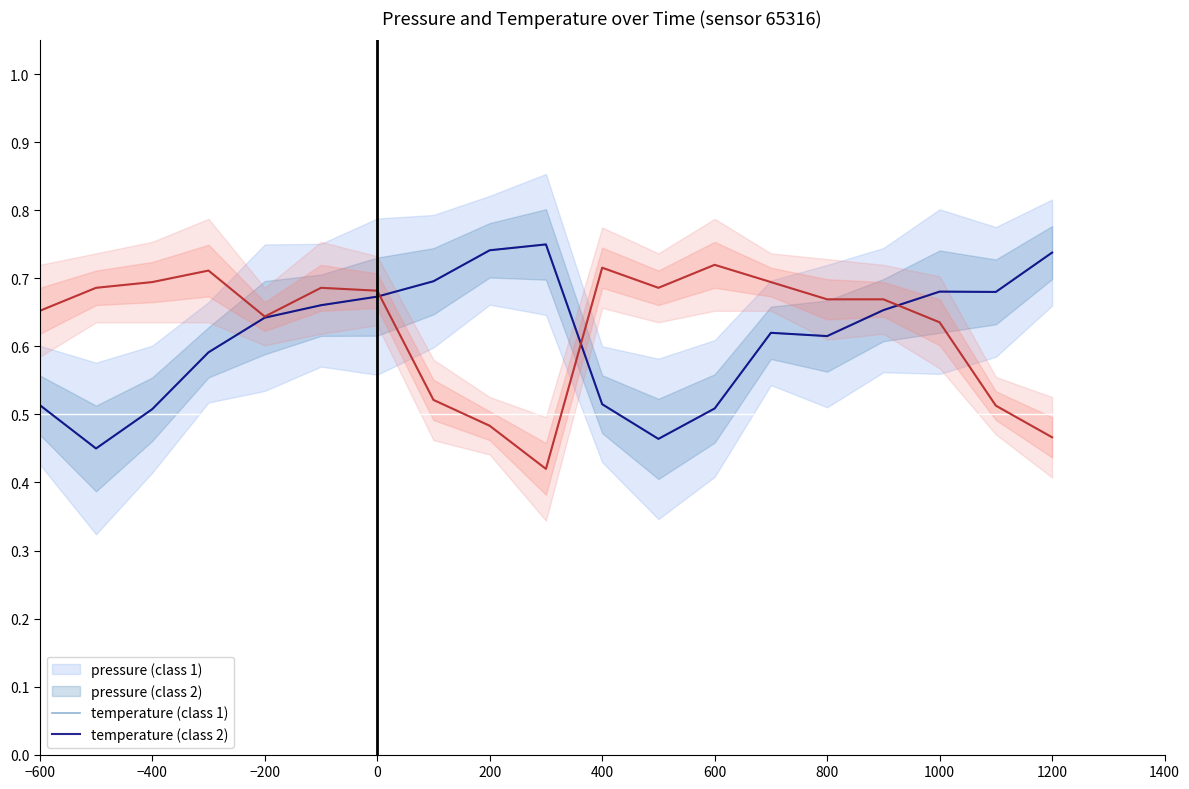

True or false: temperature (class 2) has a value of 0.9 at 800.

False